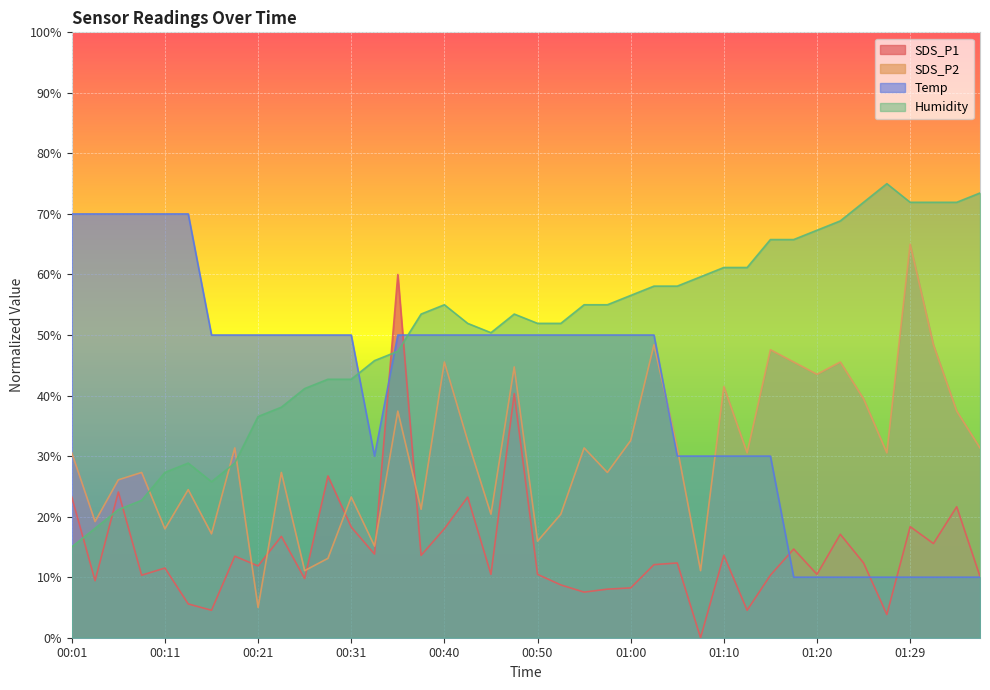

At which label does Humidity reach its minimum?

00:01